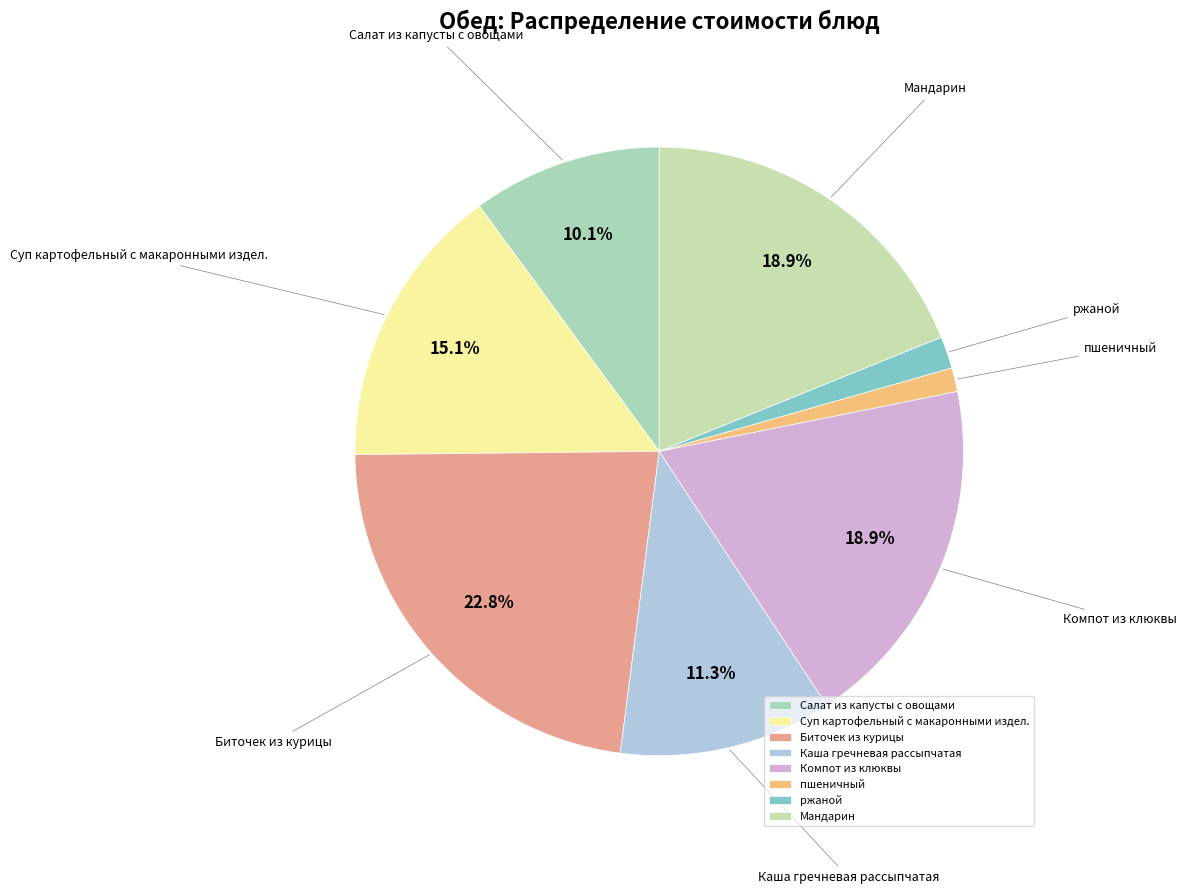

Which slice is the largest?

Биточек из курицы